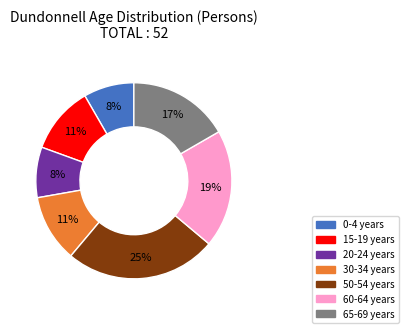

To the nearest percent, what is the difference between the largest and smallest slice percentages?

17%